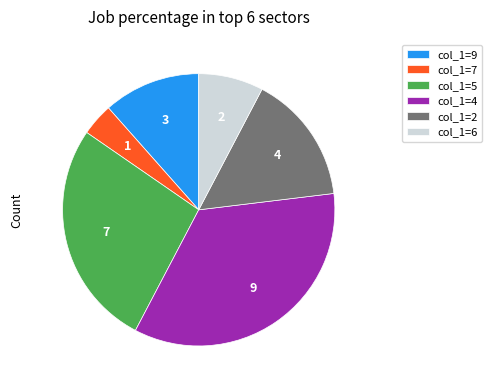

The col_1=5 slice represents 34% of the pie. True or false?

False